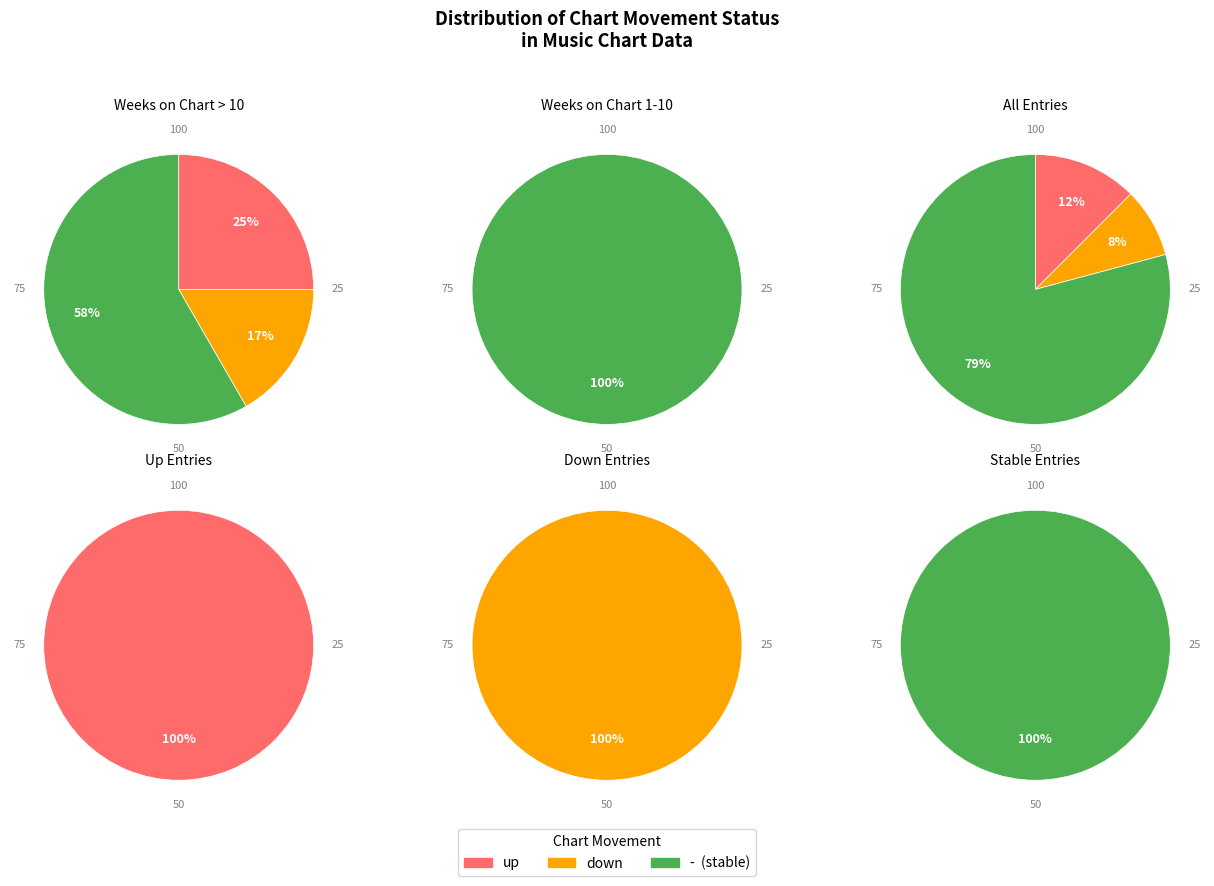

How much of the chart is everything except down?

91.7%